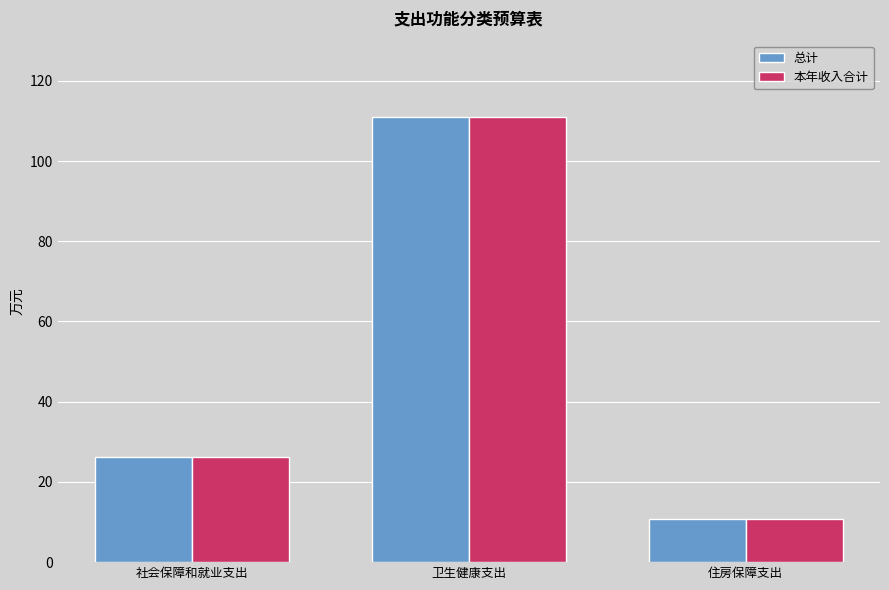

Is it true that 本年收入合计 equals 10.8 at 住房保障支出?

True